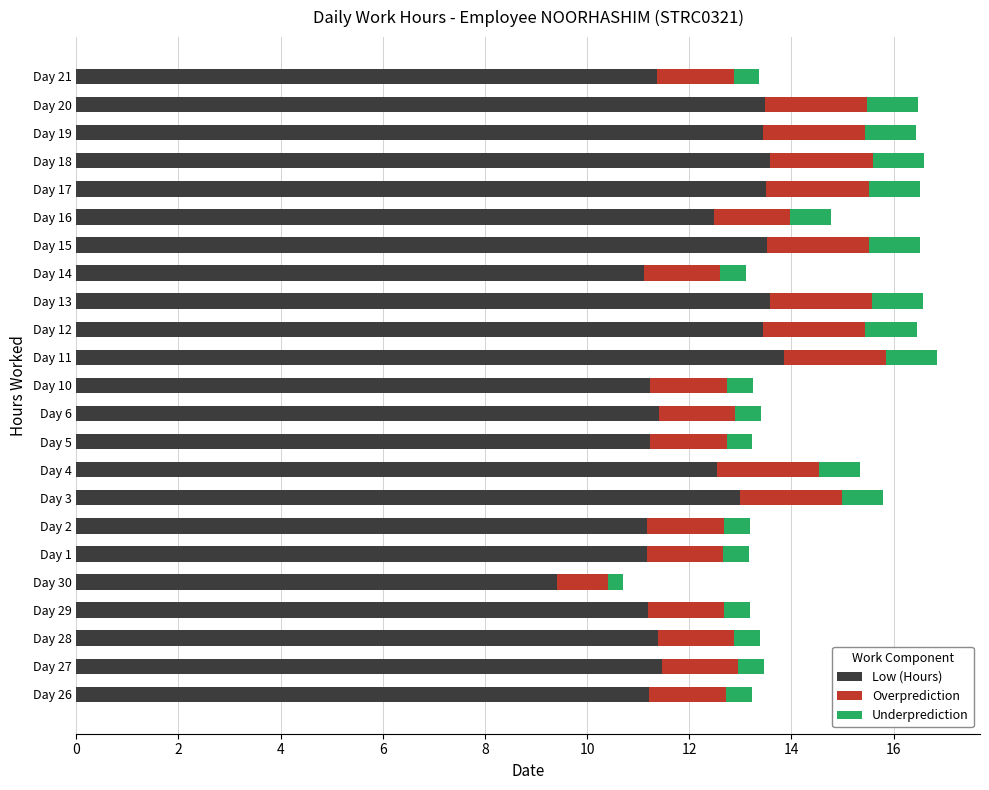

The Low (Hours) series shows 13.5 at Day 17. True or false?

True